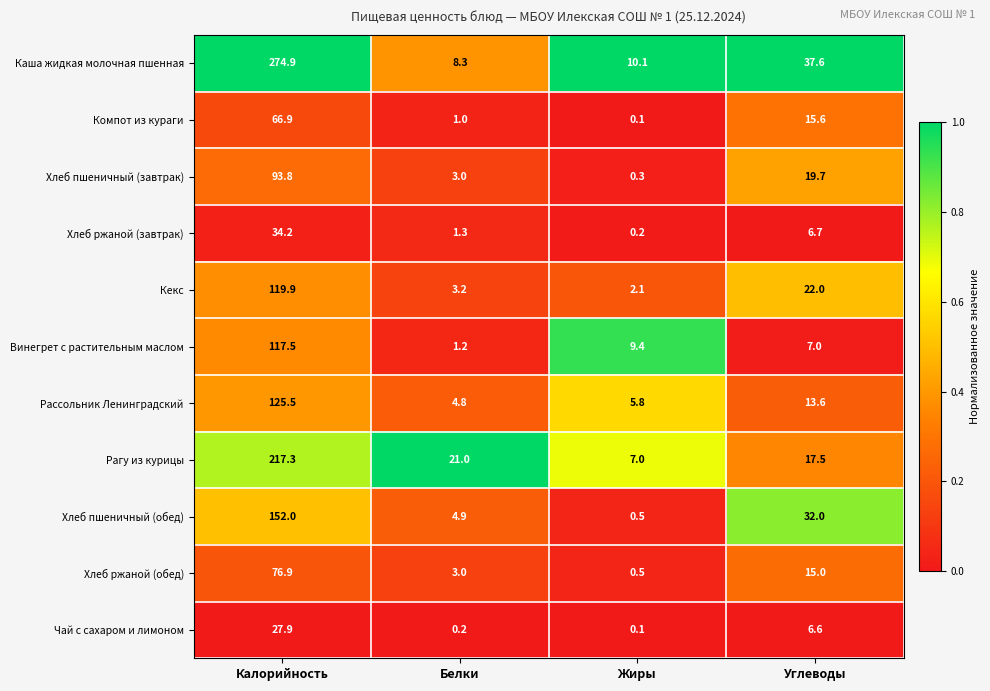

What is the spread (max minus min) of values at Углеводы?

31.0